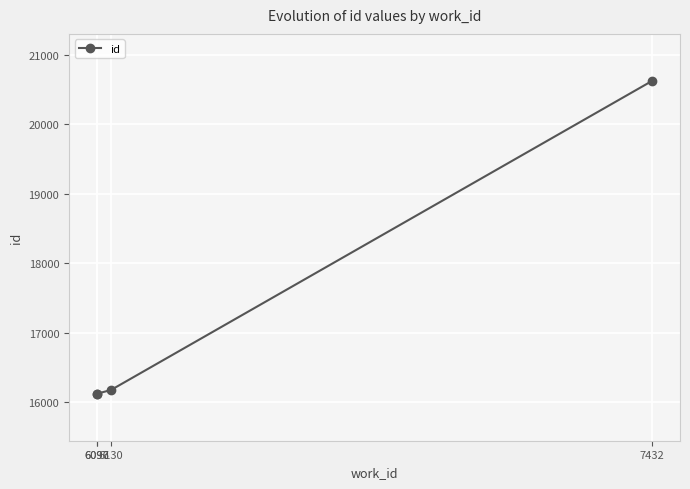

What value does the data have at 7432, to the nearest 50?

20600